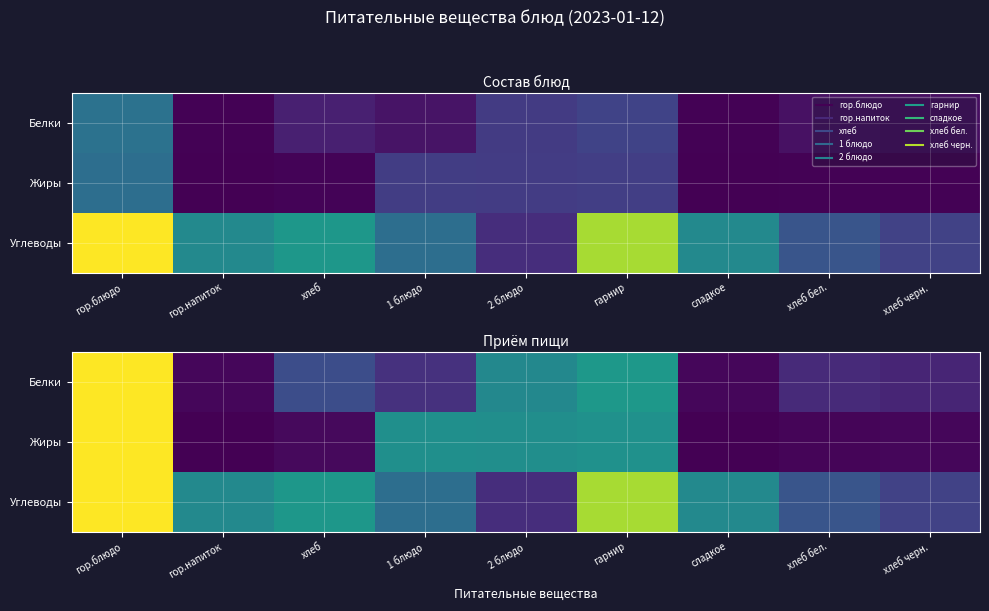

Is the value of Белки at хлеб бел. greater than the value of Жиры at 2 блюдо?

No